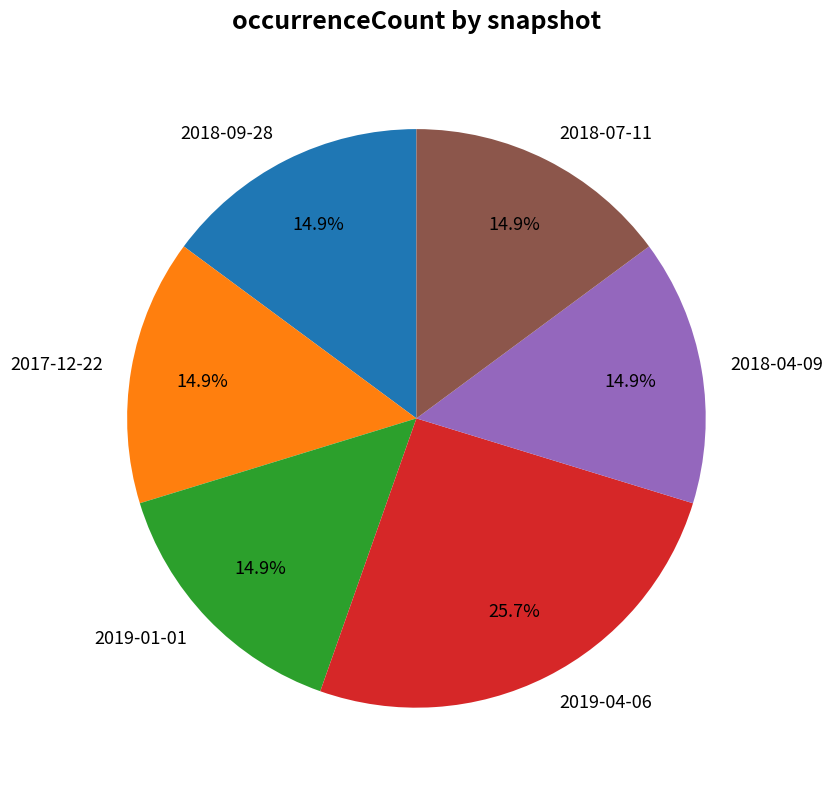

Which slice is the largest?

2019-04-06